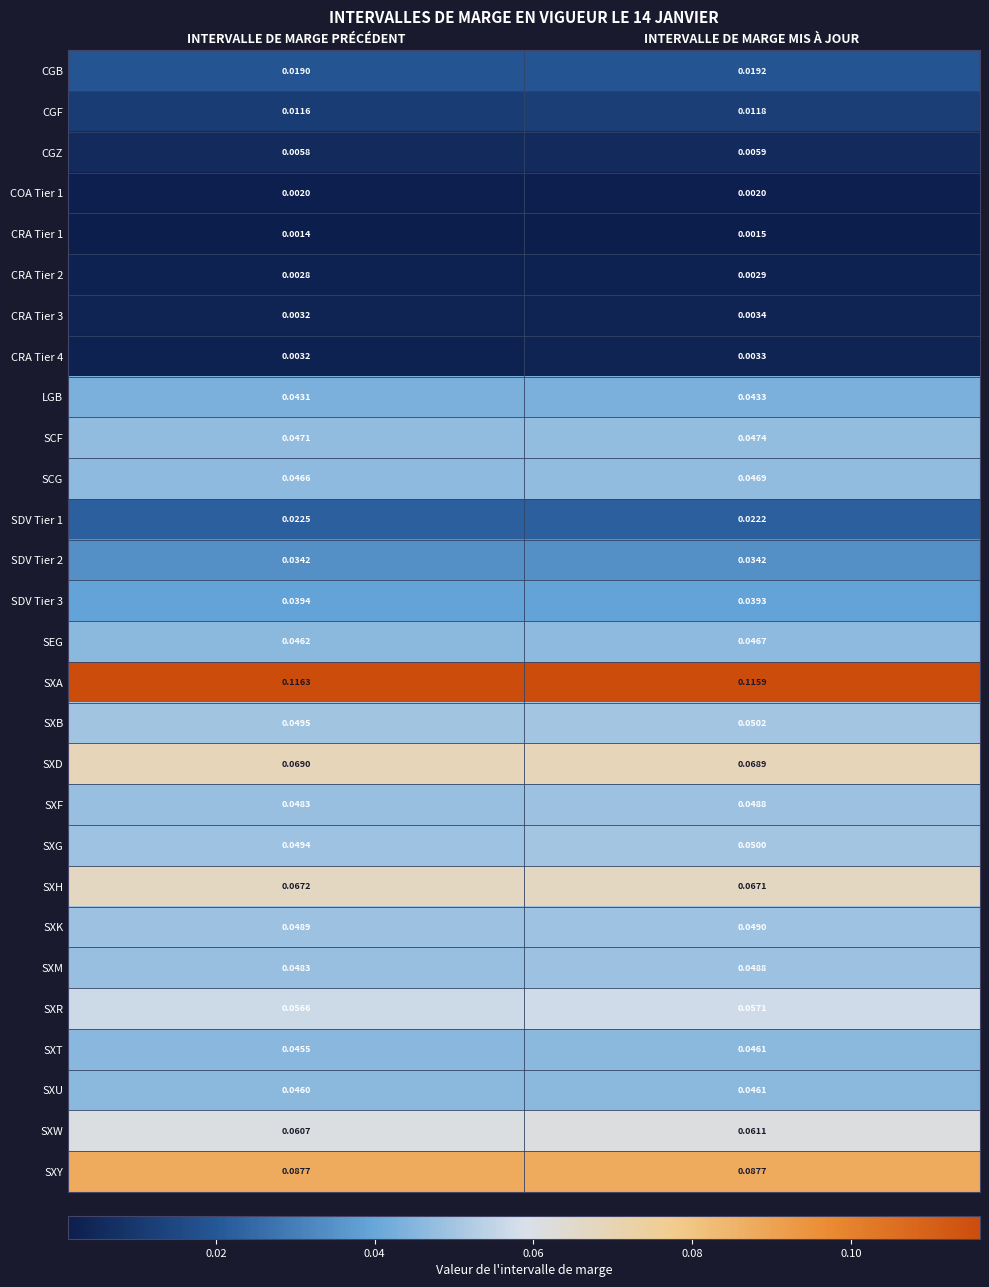

Which series changed the most between INTERVALLE DE MARGE PRÉCÉDENT and INTERVALLE DE MARGE MIS À JOUR?

SXB